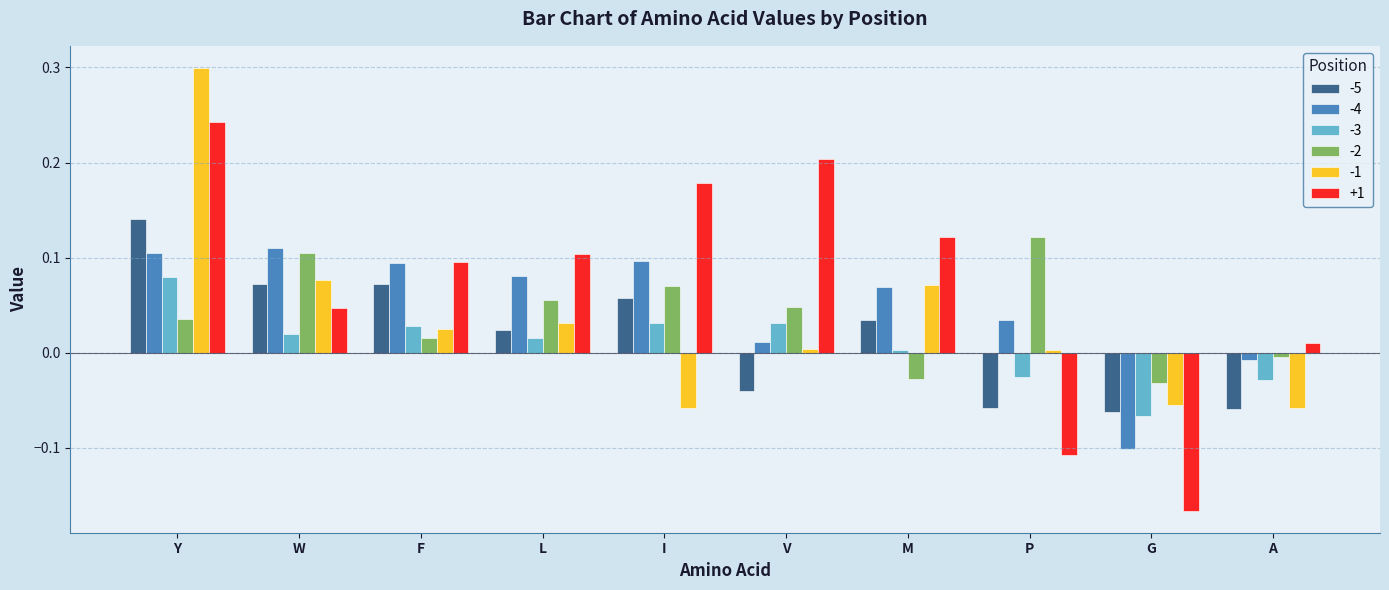

Is the value of -2 at I greater than the value of +1 at Y?

No